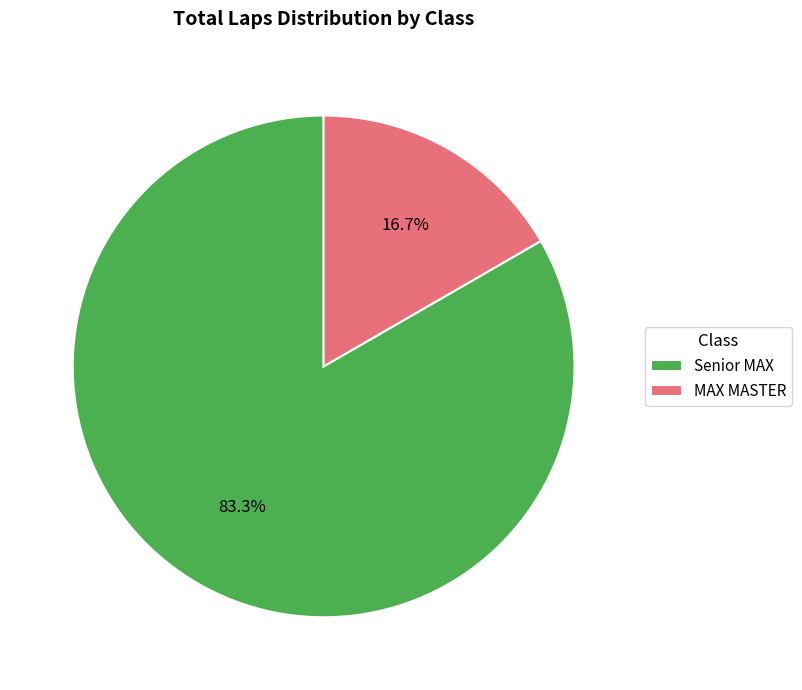

Which category has the smallest portion of the pie?

MAX MASTER